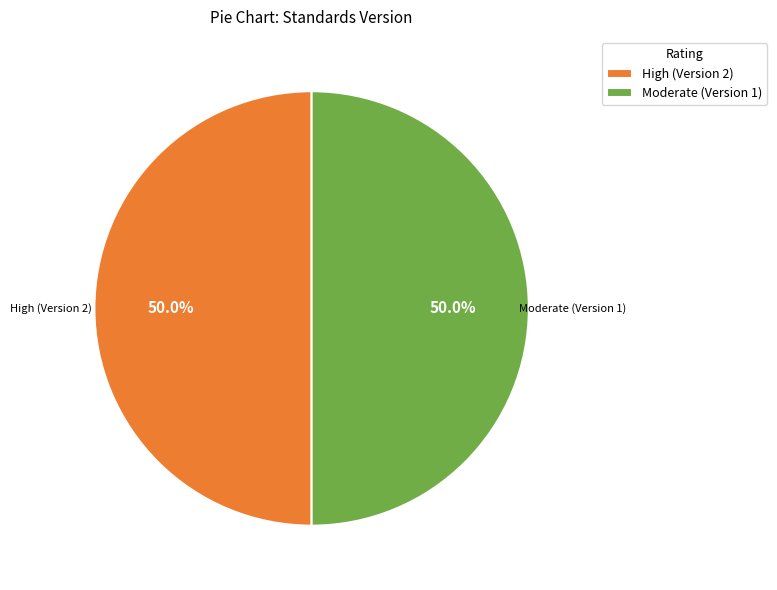

What is the ratio of the value at Moderate (Version 1) to the value at High (Version 2)?

1.0